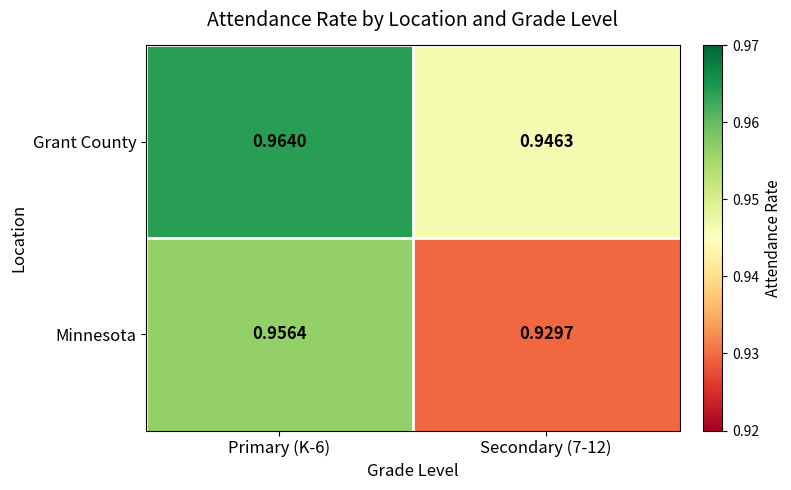

Which series has the largest range (max minus min)?

Minnesota